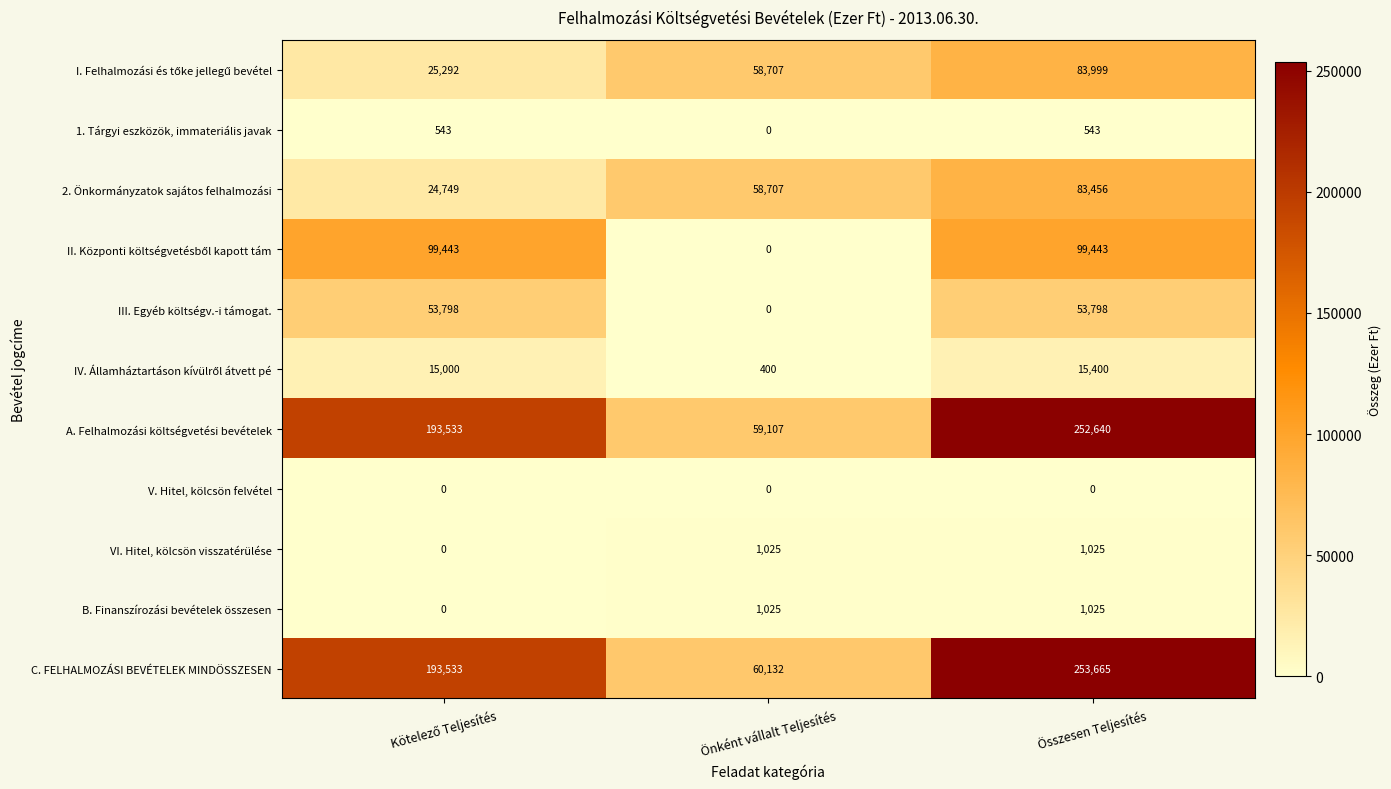

At how many categories does at least one series exceed 66195?

2